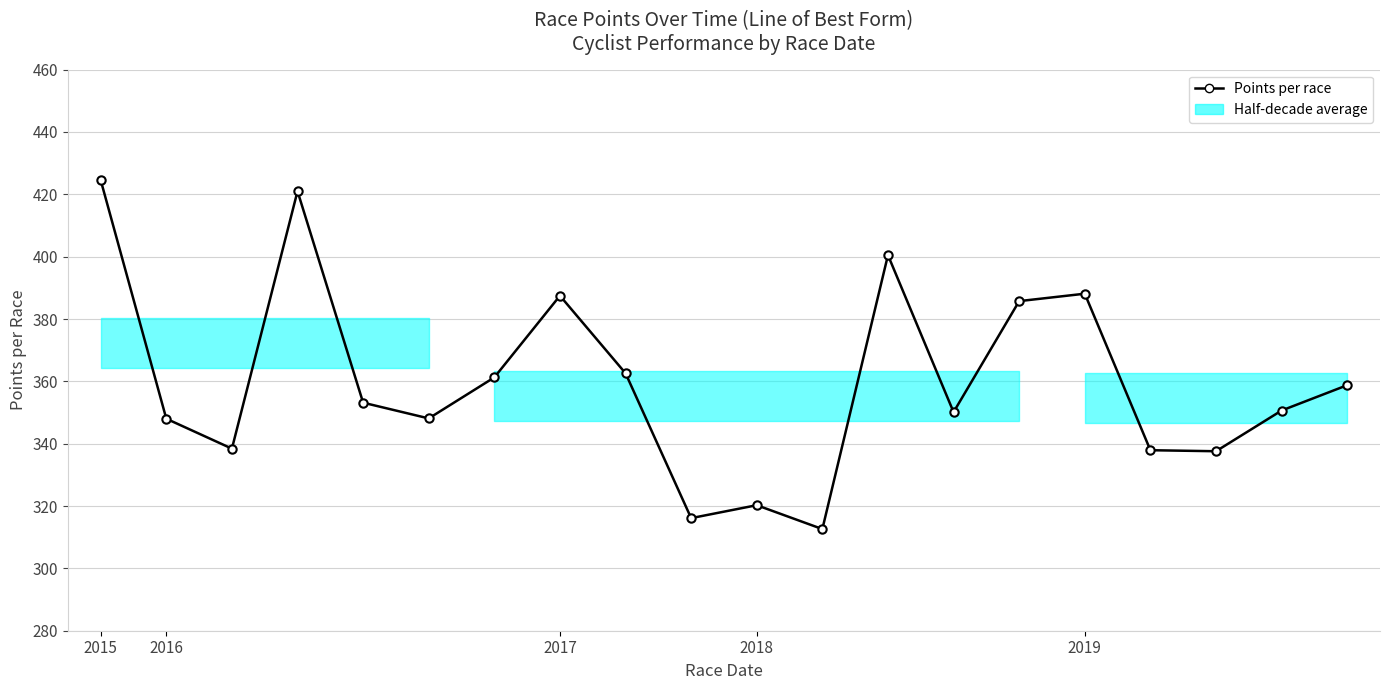

What is the maximum value shown in the chart?

424.5